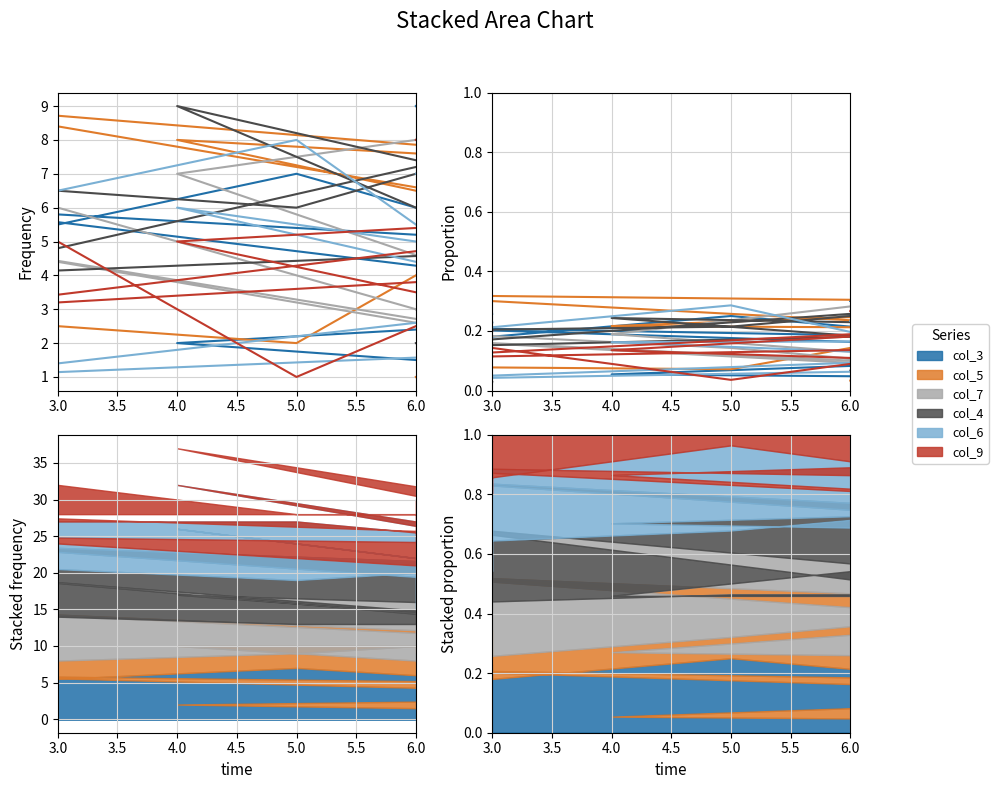

True or false: col_6 has a value of 0.1 at 5.0.

False